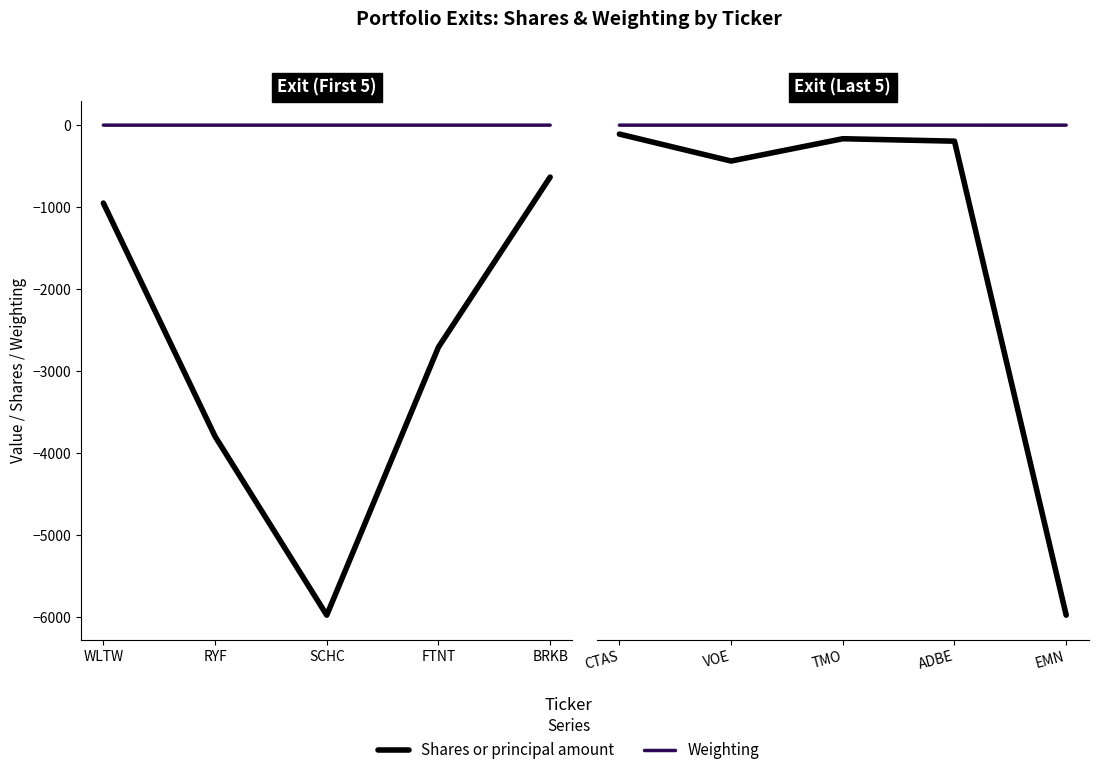

Which series has the widest spread of values?

Shares or principal amount